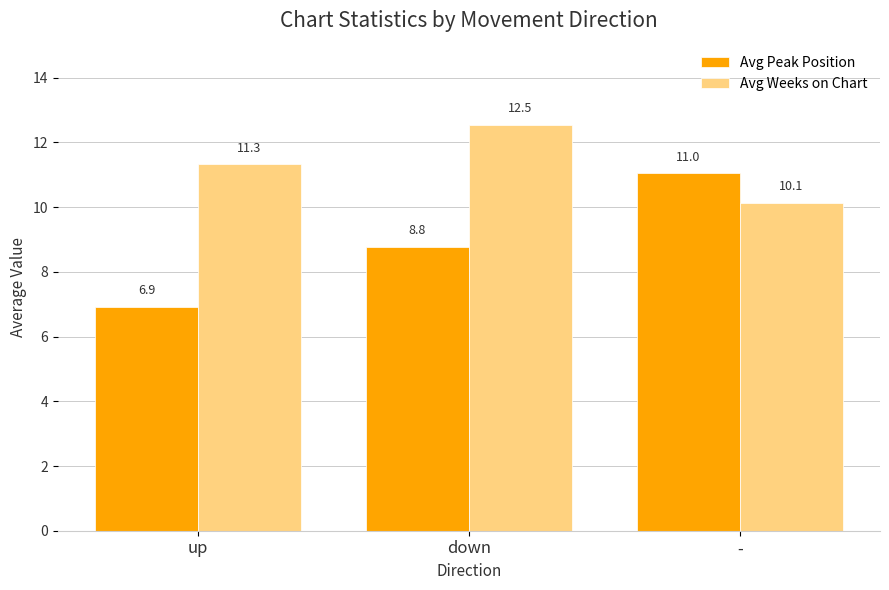

Is it true that Avg Peak Position equals 11.0 at -?

True